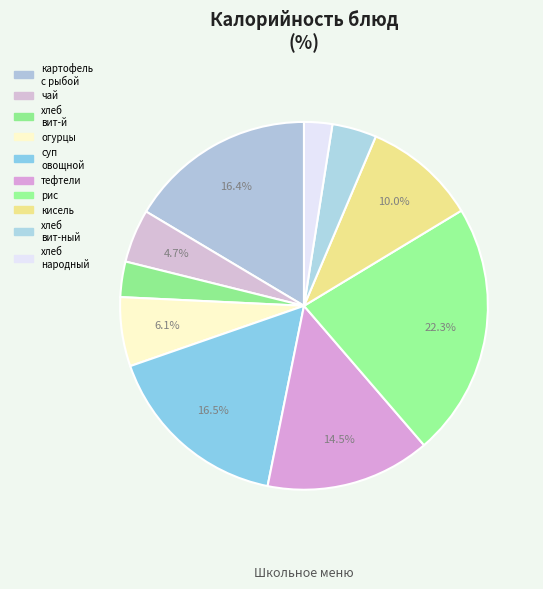

Rank the categories by value from lowest to highest.

хлеб народный, хлеб витаминизированый, хлеб витаминный, чай с сахаром, огурцы, кисель, тефтели, картофель с рыбой запечёный, суп овощной, рис